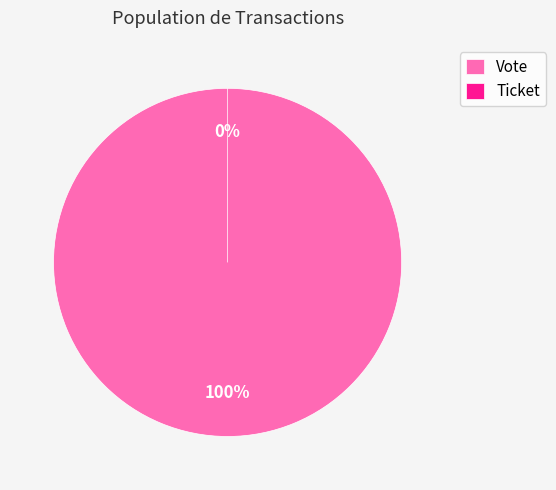

Is the sum of Vote and Ticket greater than half?

Yes